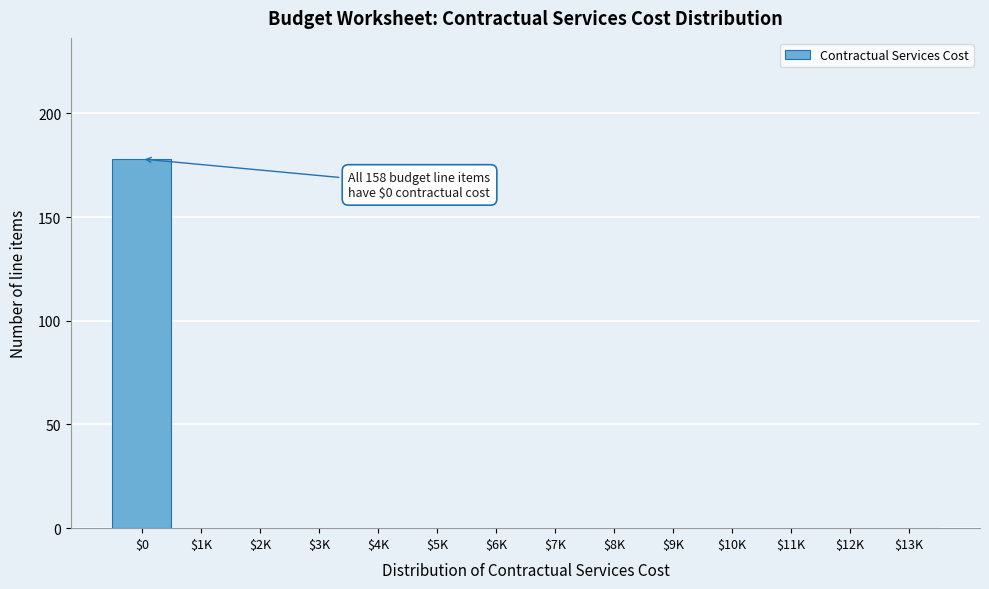

True or false: the data shows 118 at $8K.

False